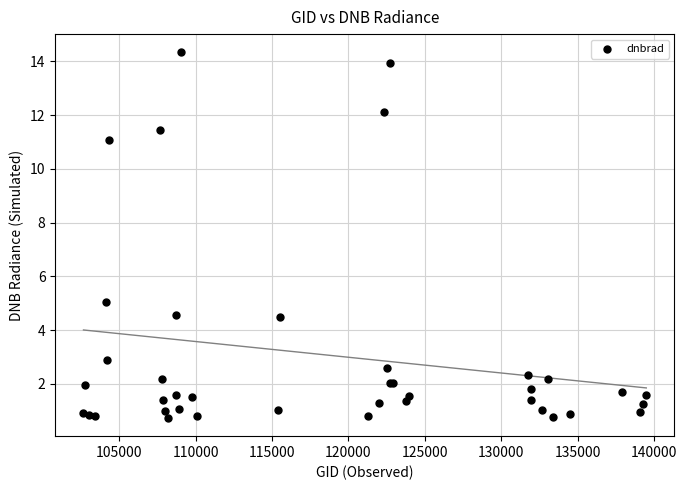

What Y value in the scatter plot is closest to 7?

5.0